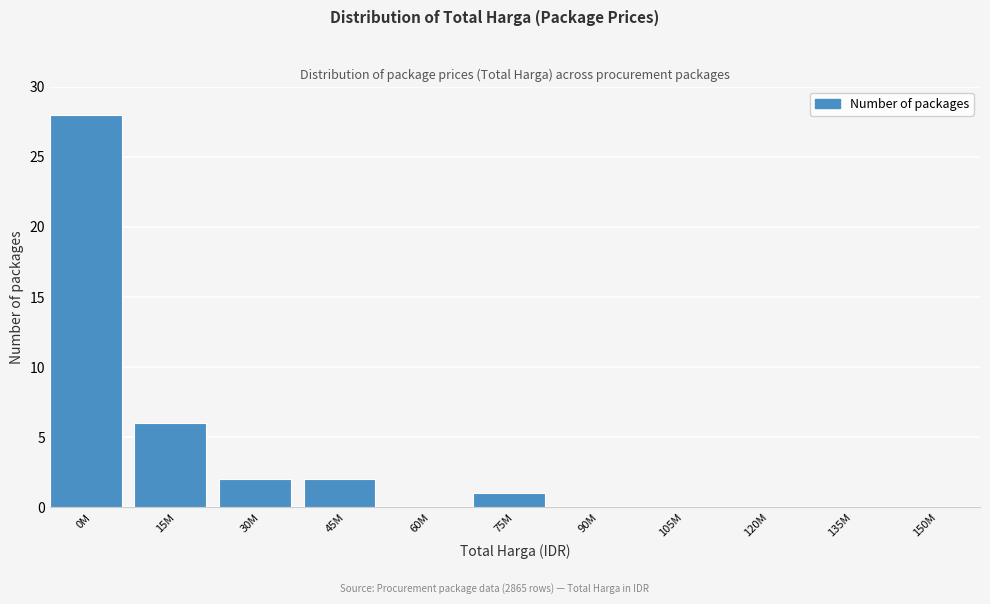

Reading left to right, transcribe all the data shown in this chart.

0M=28	15M=6	30M=2	45M=2	60M=0	75M=1	90M=0	105M=0	120M=0	135M=0	150M=0